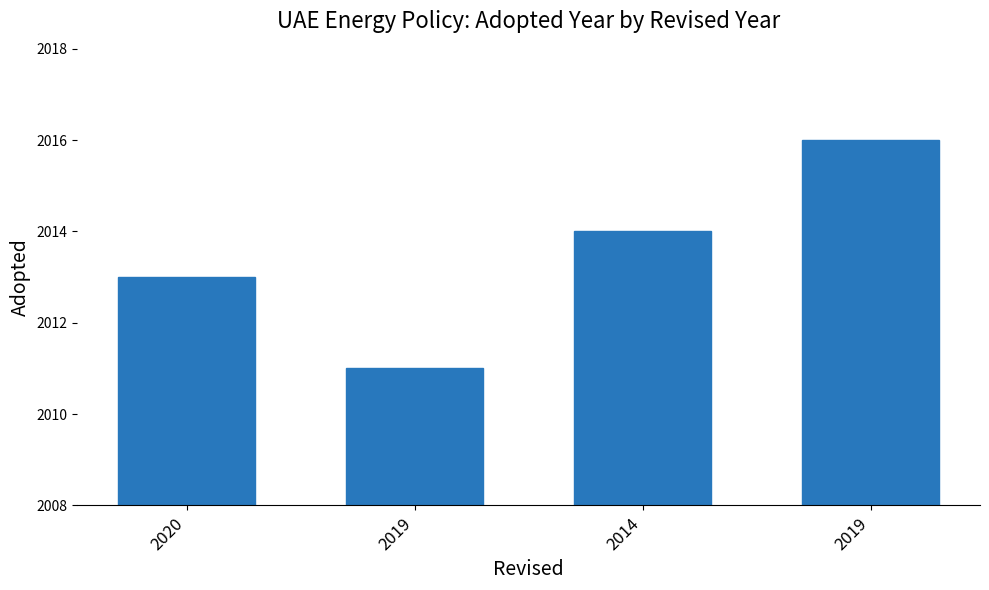

The value at 2019 is 2016. True or false?

True